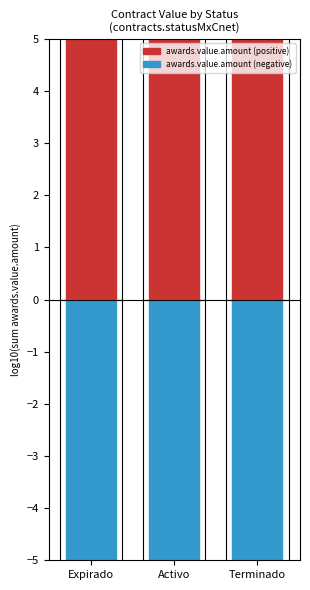

At which category does the chart reach its minimum across all series?

Expirado